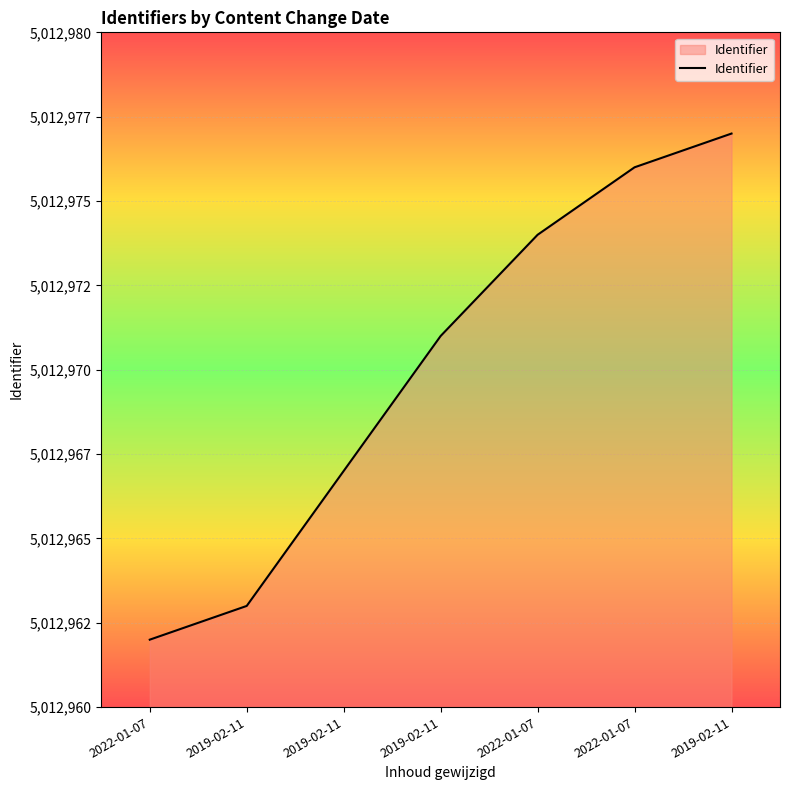

What is the difference between the second highest and minimum values?

14